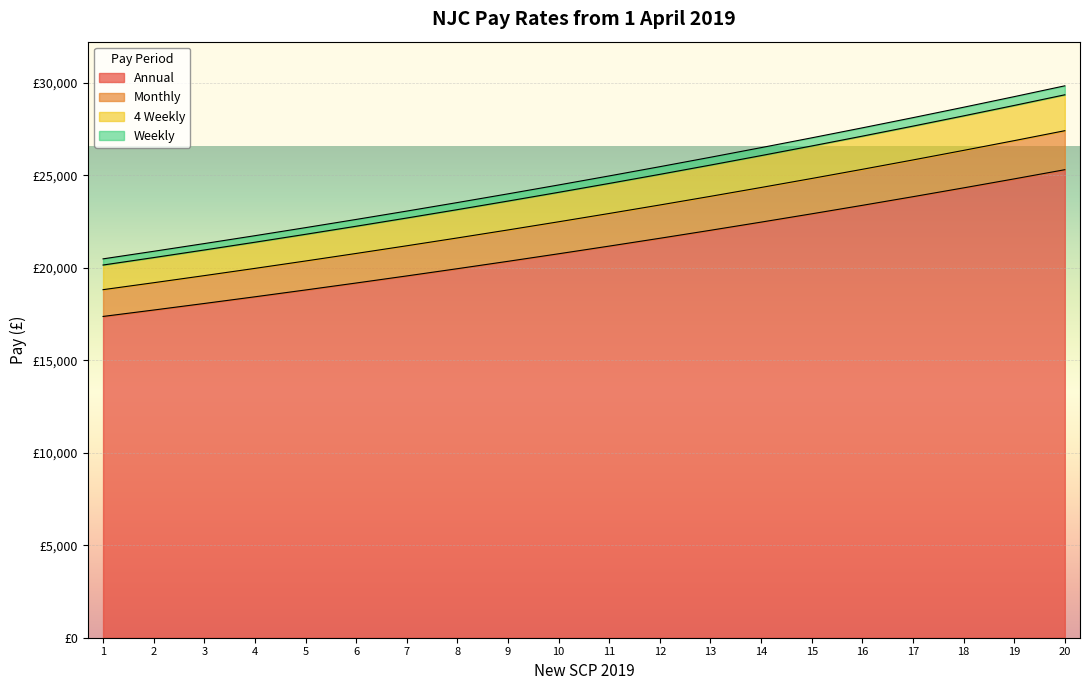

Which series has the largest range (max minus min)?

Weekly